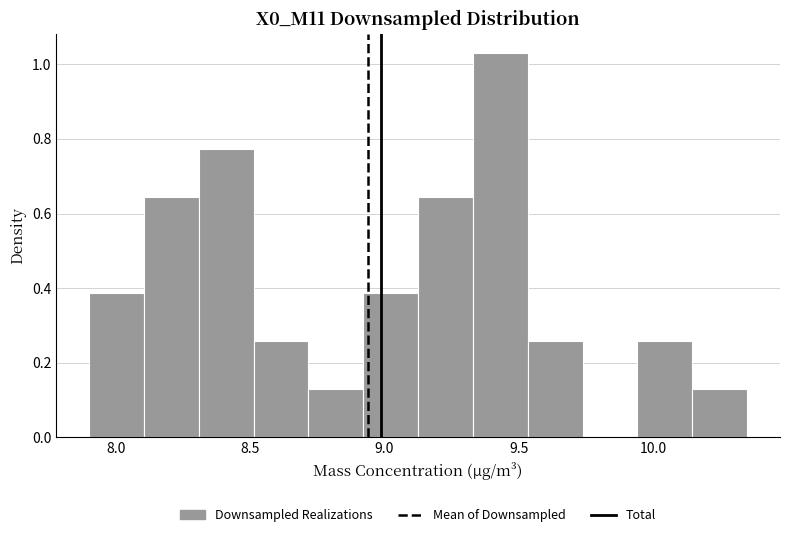

Reading left to right, list every bar in this chart as the range it spans on the x-axis followed by its height. Neither the bar edges nor the heights are printed on the chart, so give them approximately, as read against the axes.

7.90 to 8.10: 0.38
8.10 to 8.30: 0.64
8.30 to 8.50: 0.78
8.50 to 8.70: 0.26
8.70 to 8.90: 0.12
8.90 to 9.15: 0.38
9.15 to 9.35: 0.64
9.35 to 9.55: 1.04
9.55 to 9.75: 0.26
9.75 to 9.95: 0
9.95 to 10.15: 0.26
10.15 to 10.35: 0.12